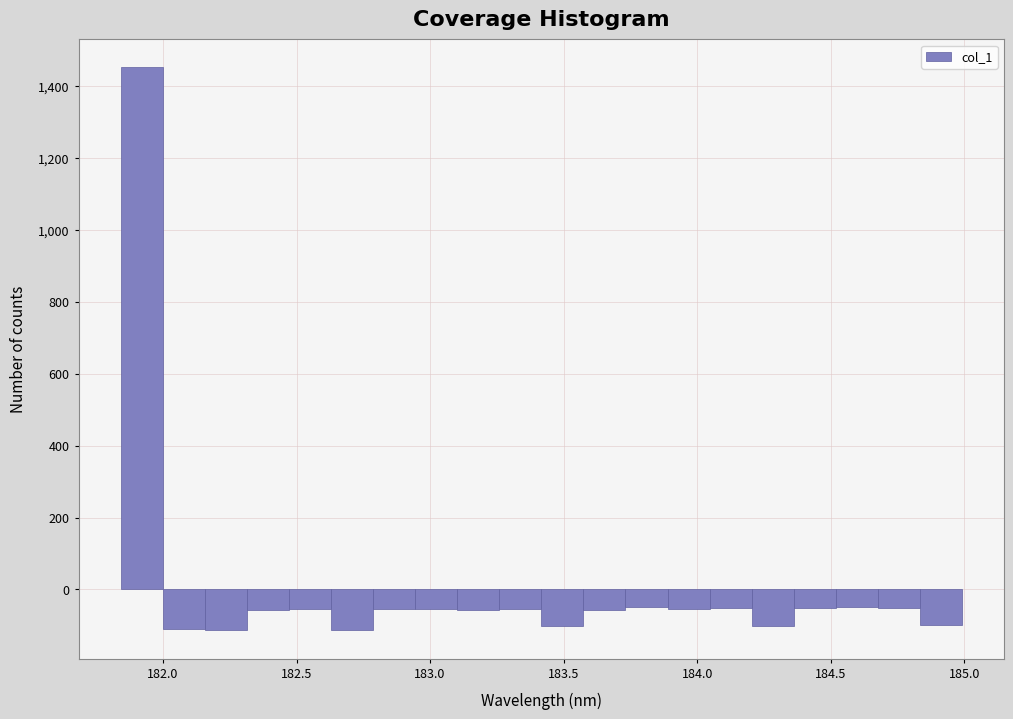

Read against the x-axis, roughly where is the centre of the tallest bar?

181.90